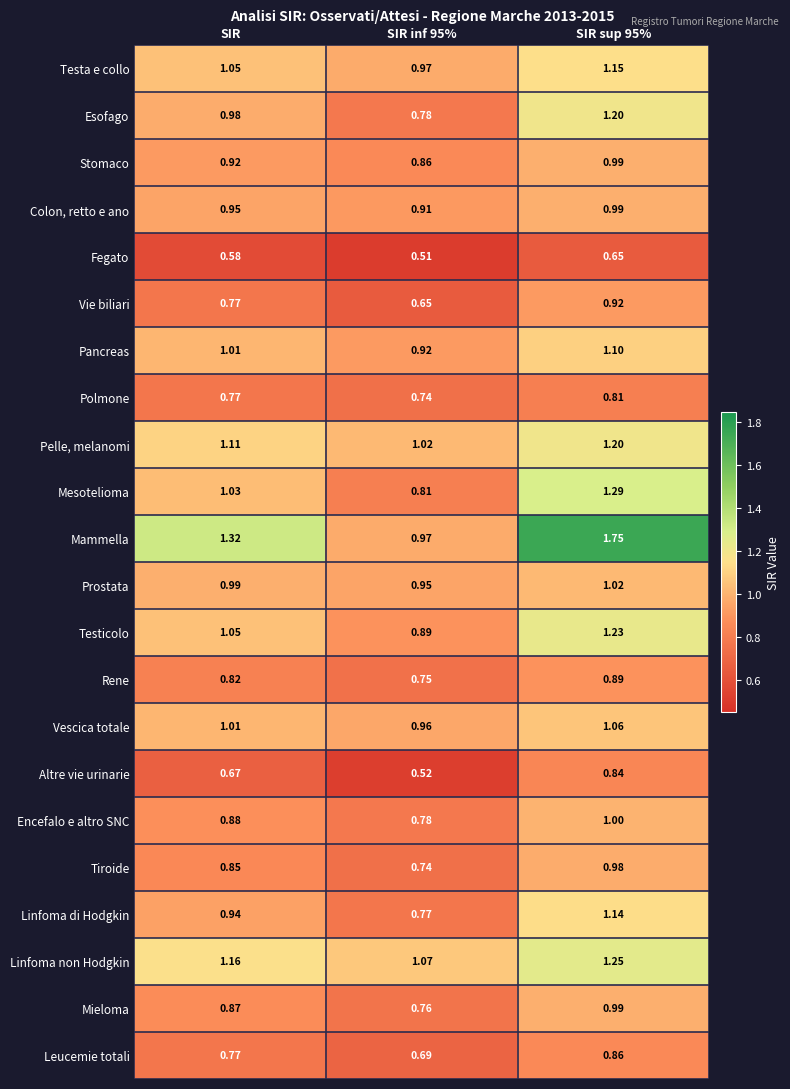

How many distinct data groups are displayed?

22